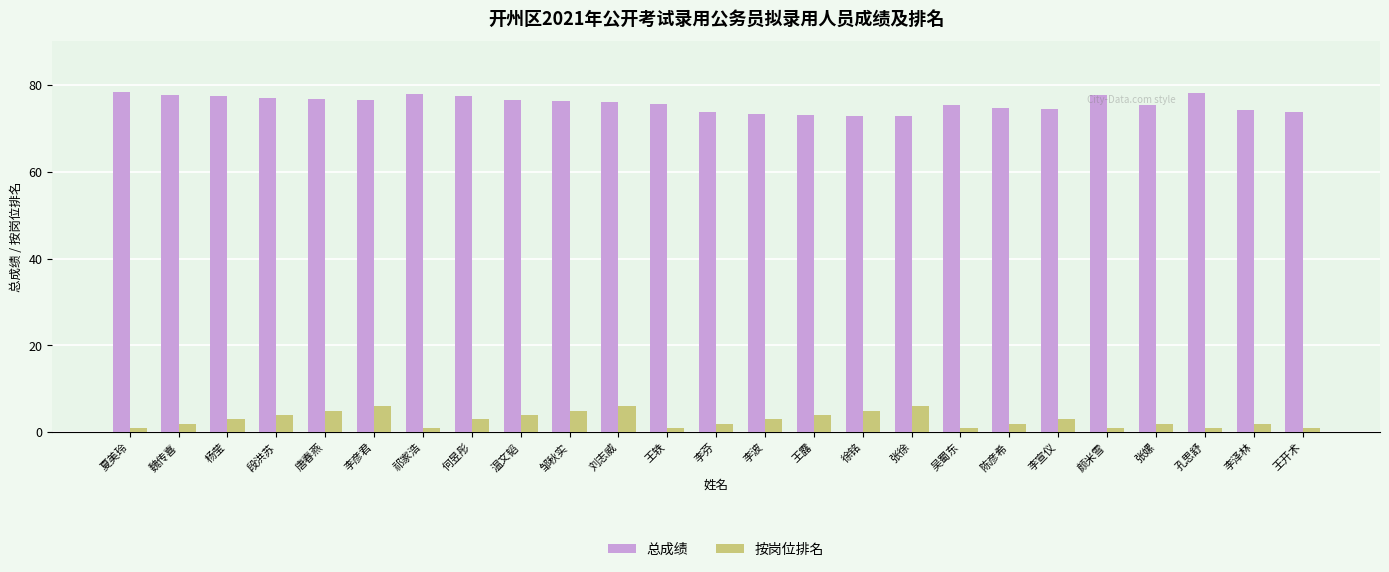

What is the sum of the 按岗位排名 values at 王轶 and 李宣仪?

4.0